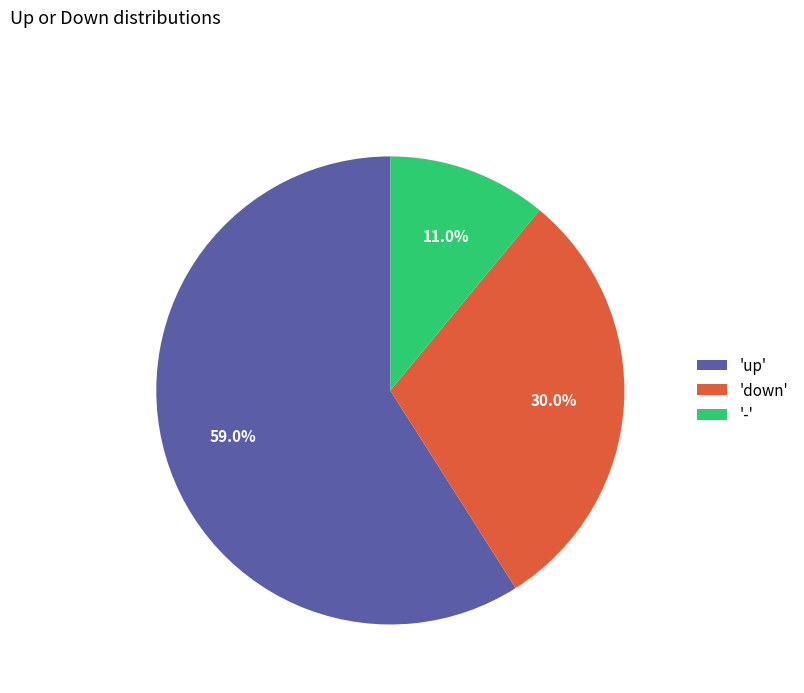

Which category accounts for the majority?

'up'